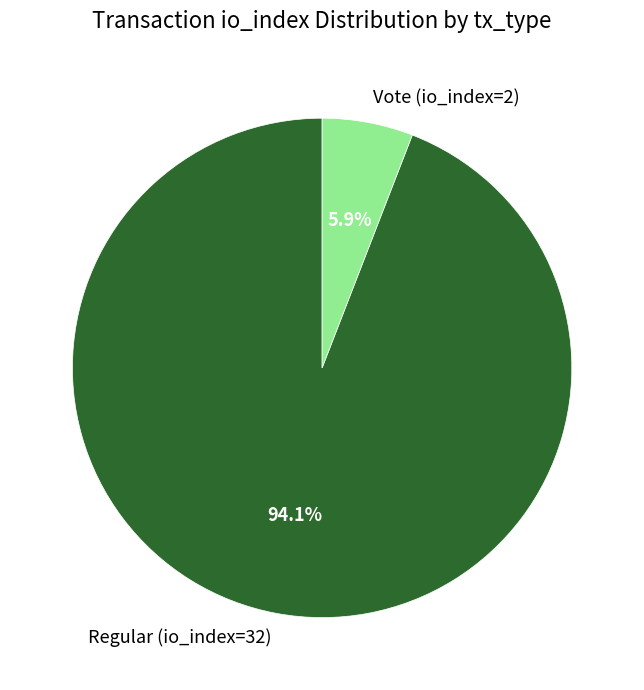

True or false: Vote (io_index=2) accounts for 18% of the total.

False